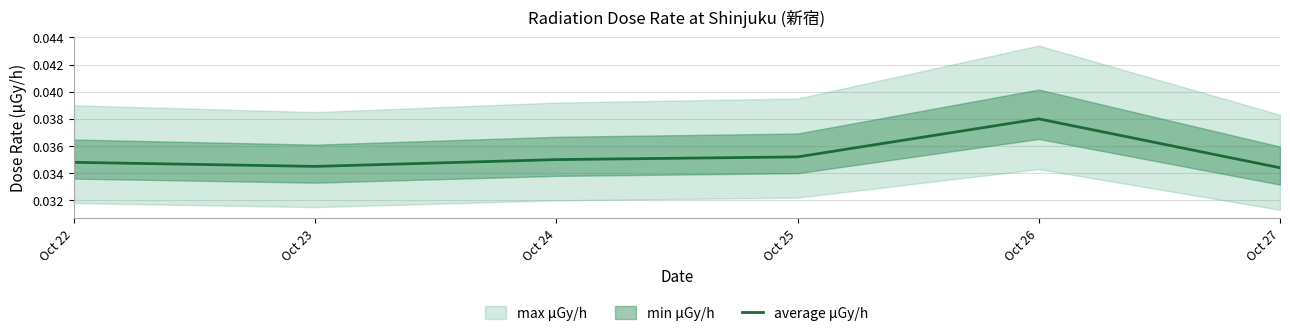

List the labels in order of value, smallest first.

Oct 27, Oct 23, Oct 22, Oct 24, Oct 25, Oct 26